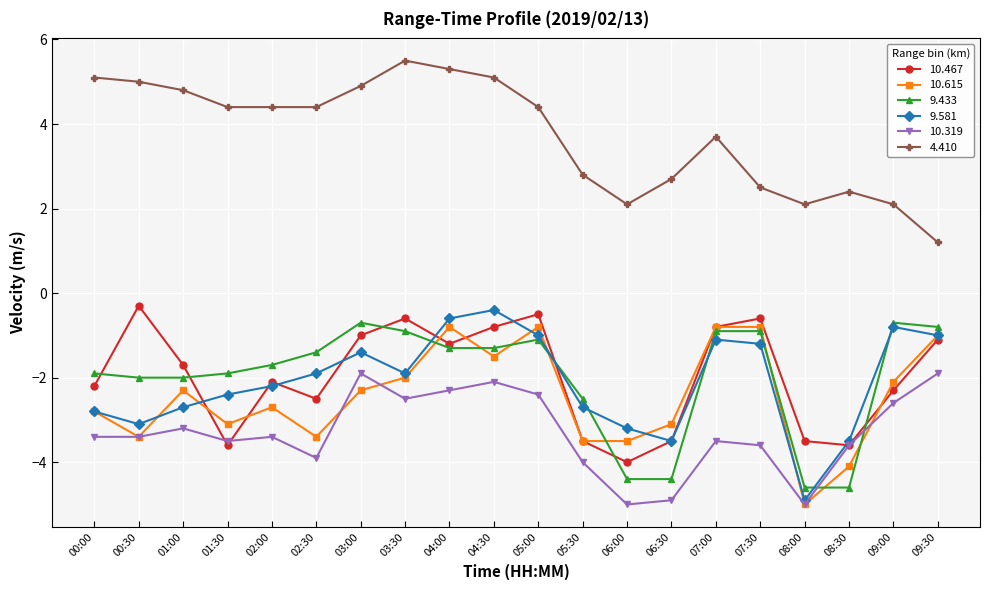

How many lines are shown in the chart?

6